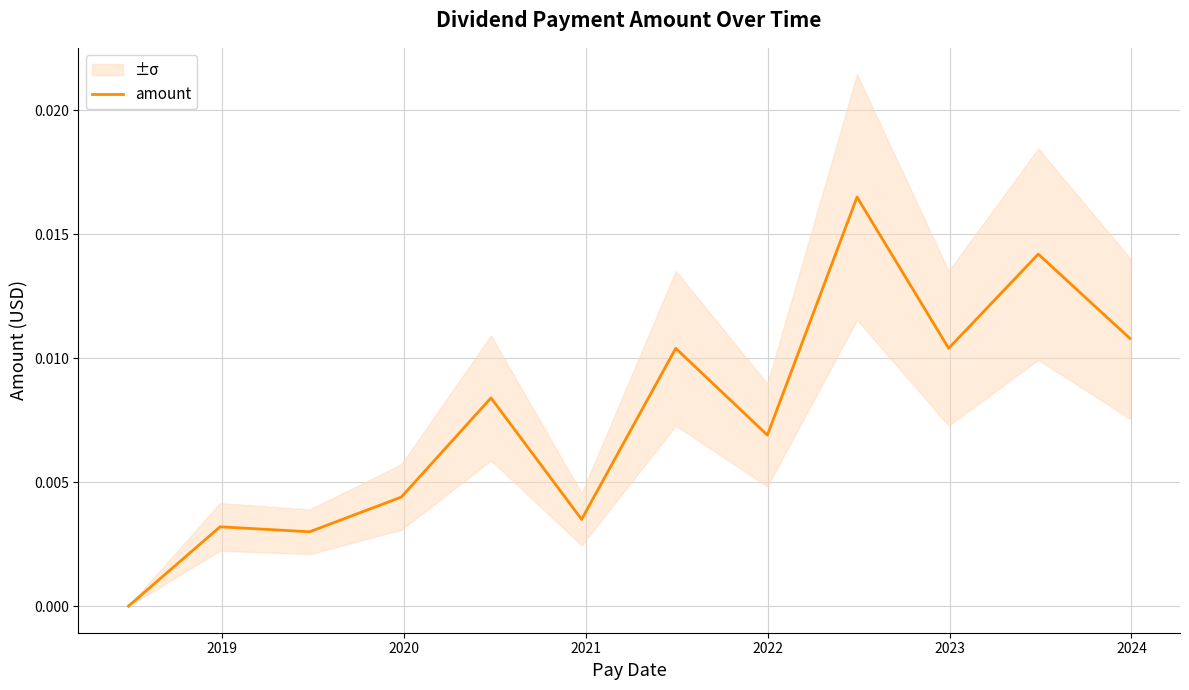

Does the chart have visible grid lines?

Yes